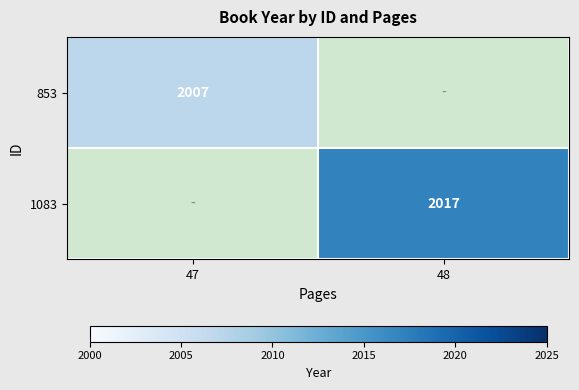

The 1083 series shows 2017 at 48. True or false?

True